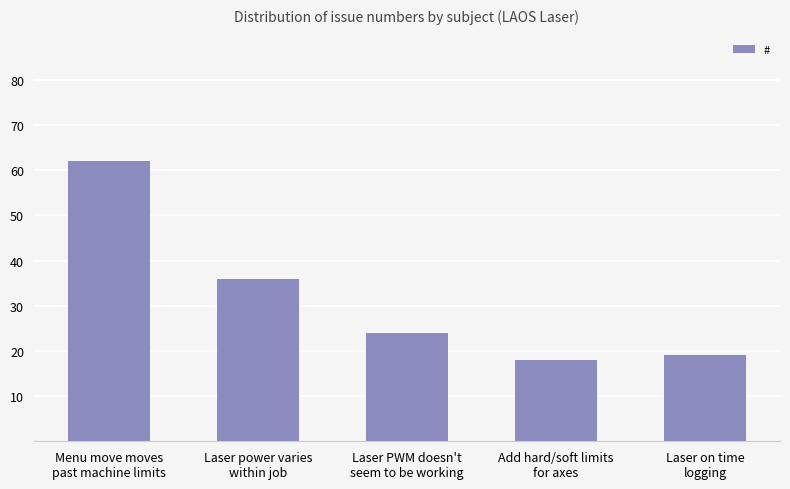

Which category has the highest value across all series?

Menu move moves
past machine limits